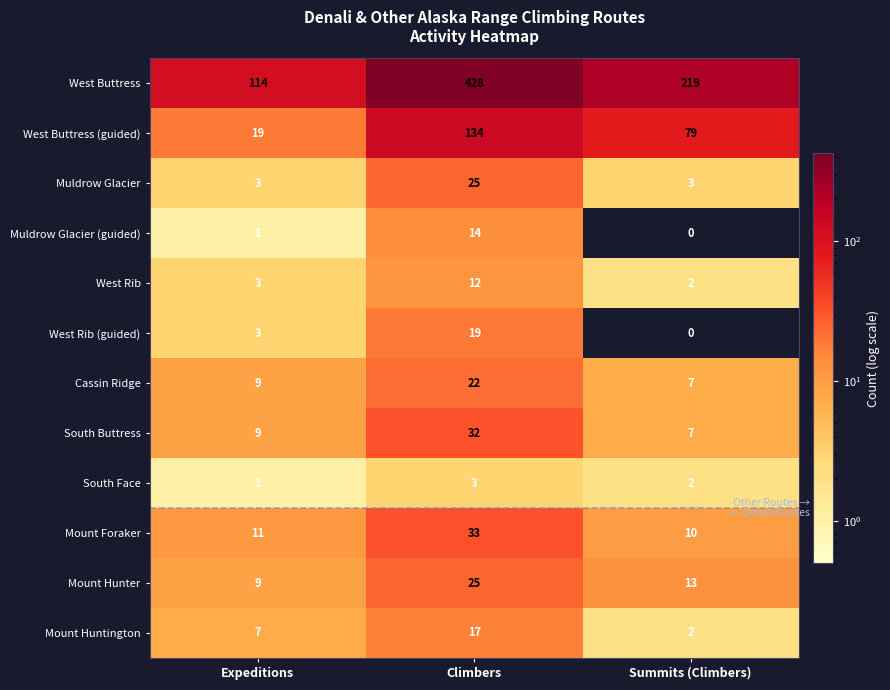

What is the difference between the West Buttress (guided) values at Summits (Climbers) and Expeditions?

60